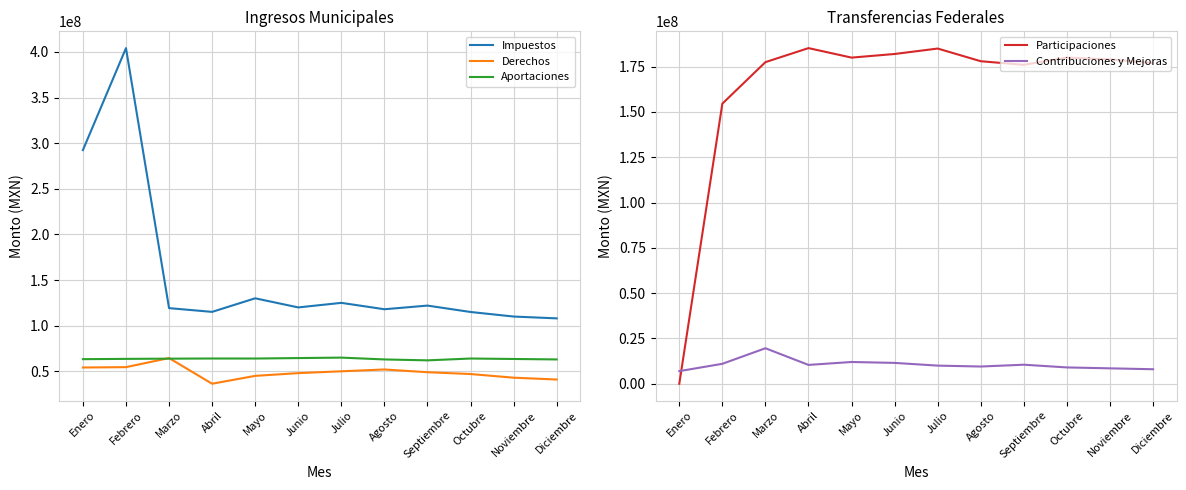

Reading left to right, extract all data points from this chart.

Impuestos: Enero=292398273.0	Febrero=404149486.6	Marzo=119221445.0	Abril=115113430.6	Mayo=130000000.0	Junio=120000000.0	Julio=125000000.0	Agosto=118000000.0	Septiembre=122000000.0	Octubre=115000000.0	Noviembre=110000000.0	Diciembre=108000000.0
Derechos: Enero=54172566.3	Febrero=54554546.0	Marzo=64501151.1	Abril=36374151.7	Mayo=45000000.0	Junio=48000000.0	Julio=50000000.0	Agosto=52000000.0	Septiembre=49000000.0	Octubre=47000000.0	Noviembre=43000000.0	Diciembre=41000000.0
Aportaciones: Enero=63296676.0	Febrero=63611683.7	Marzo=63859507.0	Abril=64022626.4	Mayo=64000000.0	Junio=64500000.0	Julio=65000000.0	Agosto=63000000.0	Septiembre=62000000.0	Octubre=64000000.0	Noviembre=63500000.0	Diciembre=63000000.0
Participaciones: Enero=0.0	Febrero=154581671.5	Marzo=177504084.5	Abril=185240350.7	Mayo=180000000.0	Junio=182000000.0	Julio=185000000.0	Agosto=178000000.0	Septiembre=176000000.0	Octubre=180000000.0	Noviembre=179000000.0	Diciembre=177000000.0
Contribuciones y Mejoras: Enero=6950533.7	Febrero=11001939.7	Marzo=19591399.8	Abril=10388091.4	Mayo=12000000.0	Junio=11500000.0	Julio=10000000.0	Agosto=9500000.0	Septiembre=10500000.0	Octubre=9000000.0	Noviembre=8500000.0	Diciembre=8000000.0